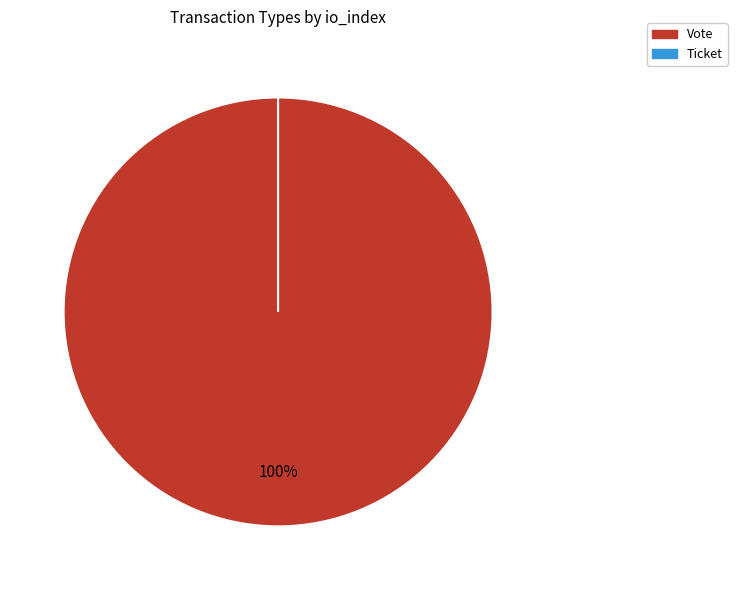

What portion of the pie excludes Ticket?

100.0%